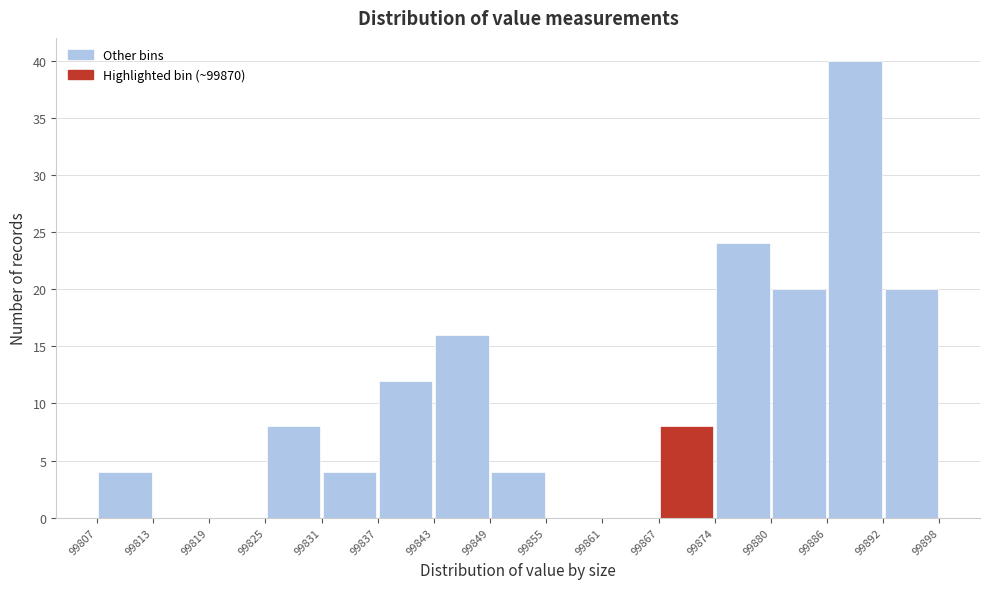

Over which range of the x-axis is the bar tallest?

99886 to 99892